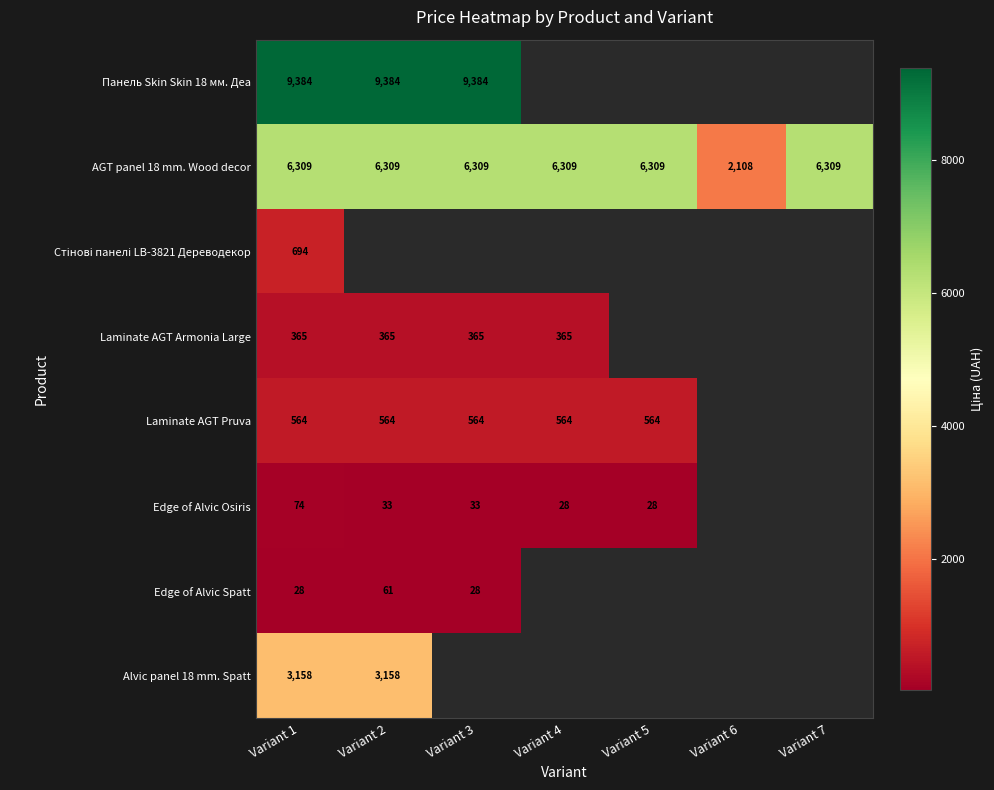

Which label corresponds to the smallest value in the chart?

Variant 4